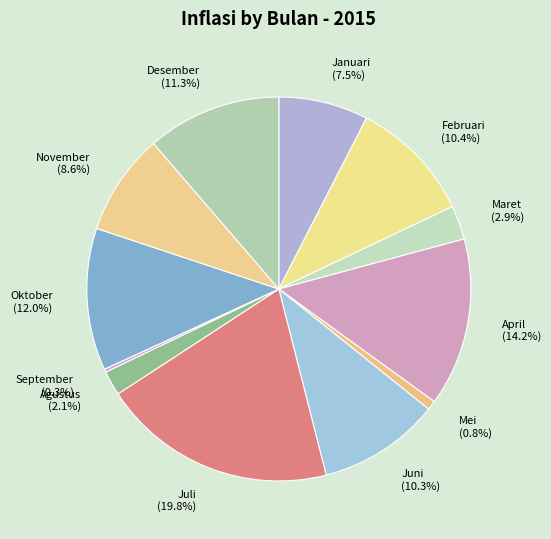

Is it true that Juli is 20% of the pie?

True